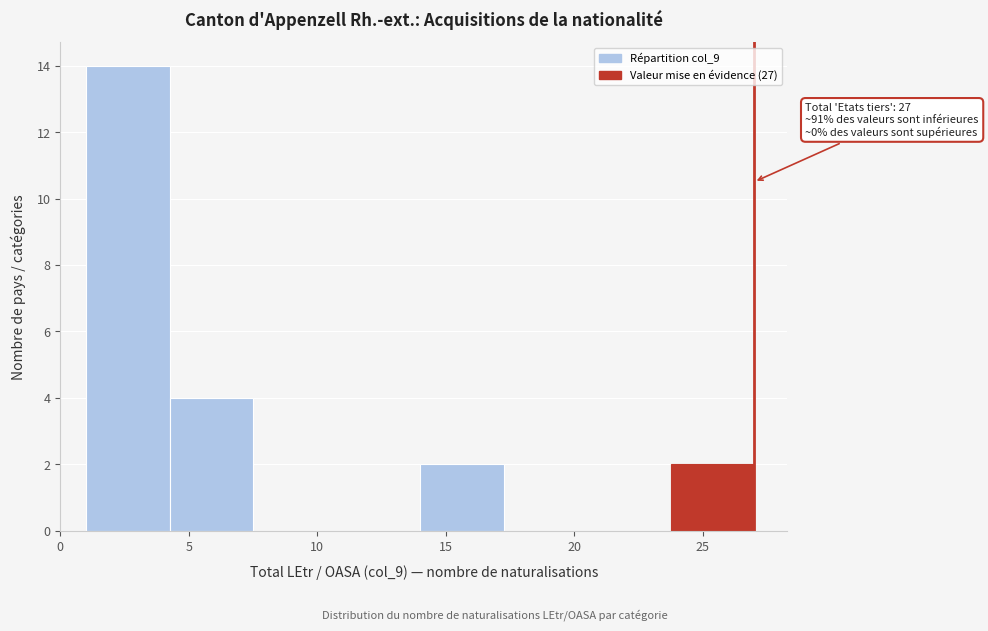

Over which range of the x-axis is the bar tallest?

1.00 to 4.25